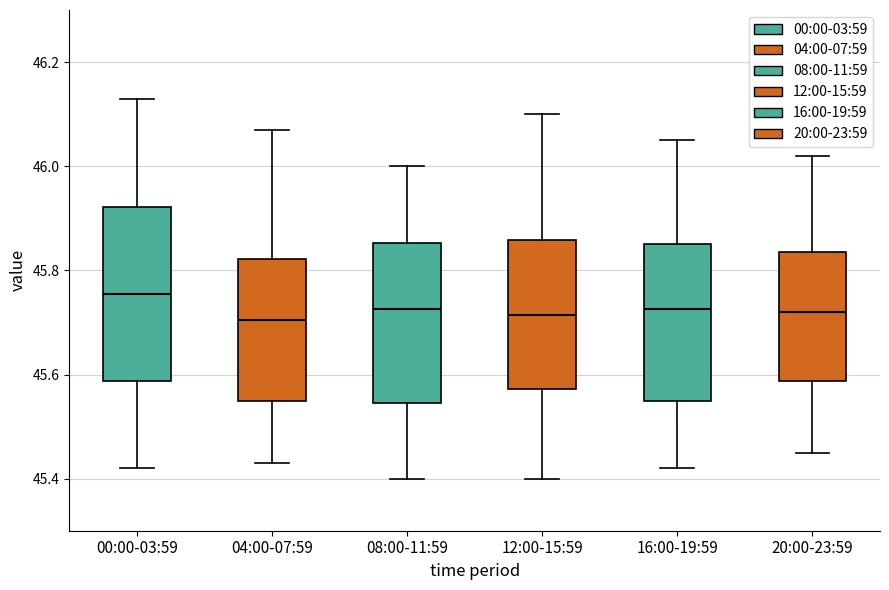

Which box has the highest median line?

00:00-03:59